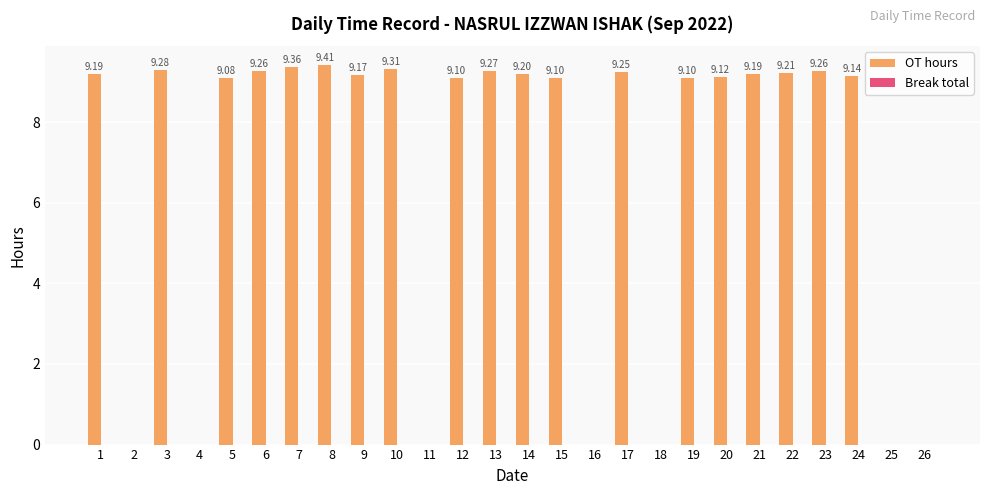

Between 24 and 3, which is larger?

3